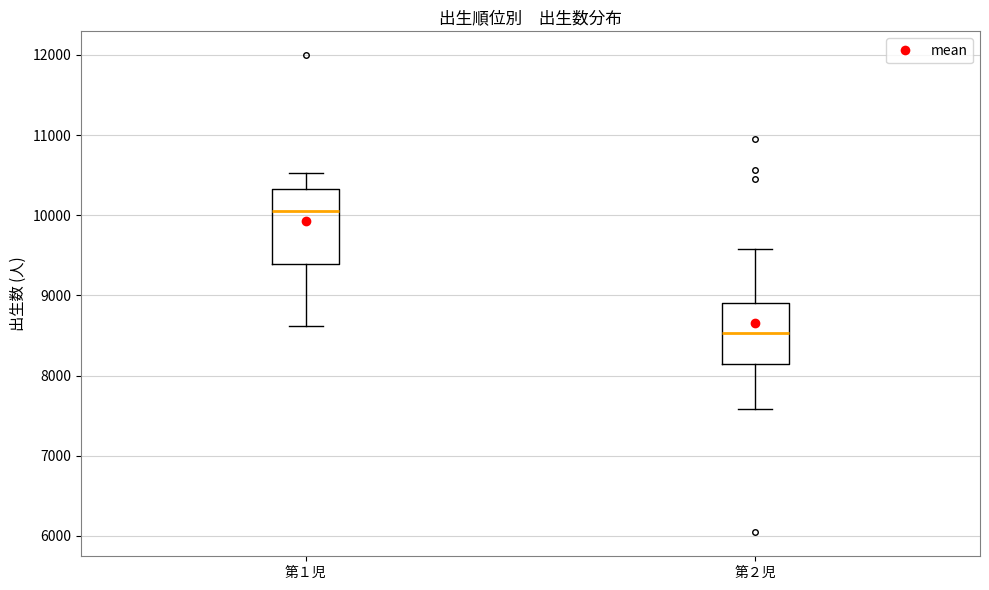

Reading left to right, read every box against the y-axis: the position of its median line, the range the box covers, and the ends of its whiskers. The values are not printed on the chart, so give them approximately, as read against the axis.

第１児: median 10100, box 9400 to 10300, whiskers 8600 to 10500
第２児: median 8500, box 8100 to 8900, whiskers 7600 to 9600